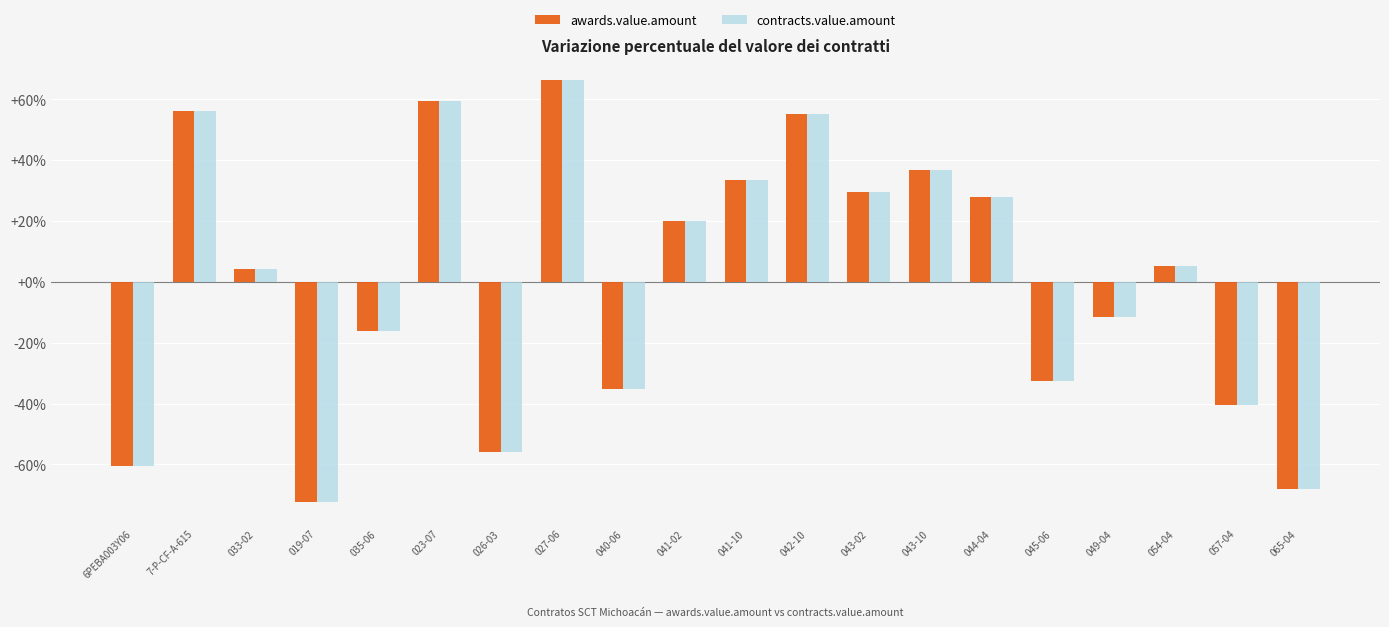

Where does the contracts.value.amount series first go above 5?

7-P-CF-A-615